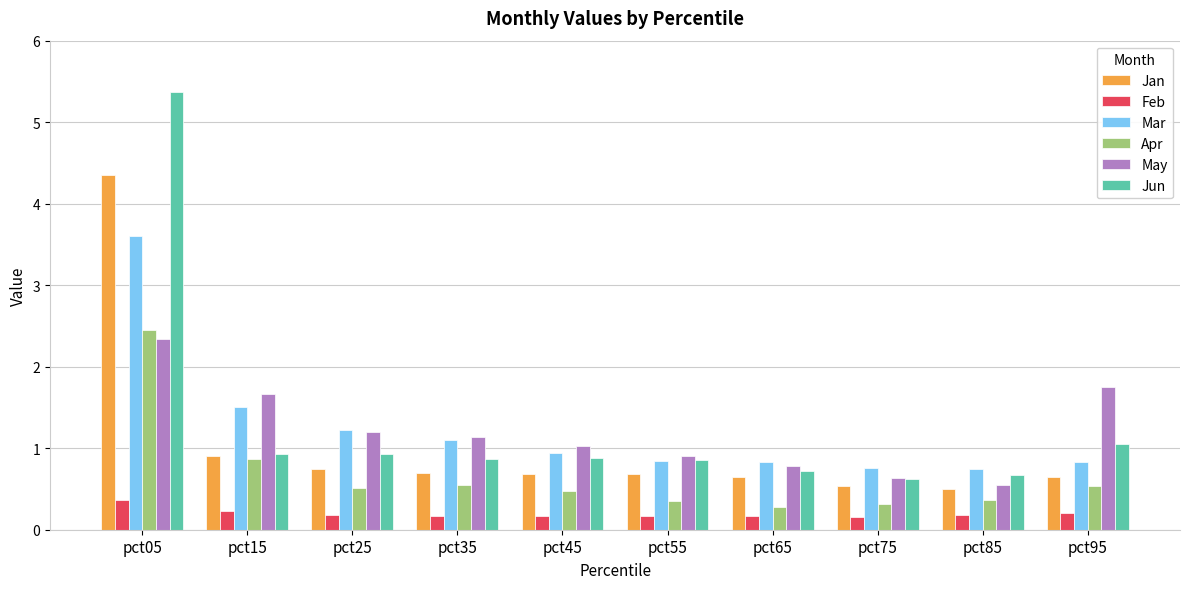

The value of Apr at pct15 is 0.9. True or false?

True